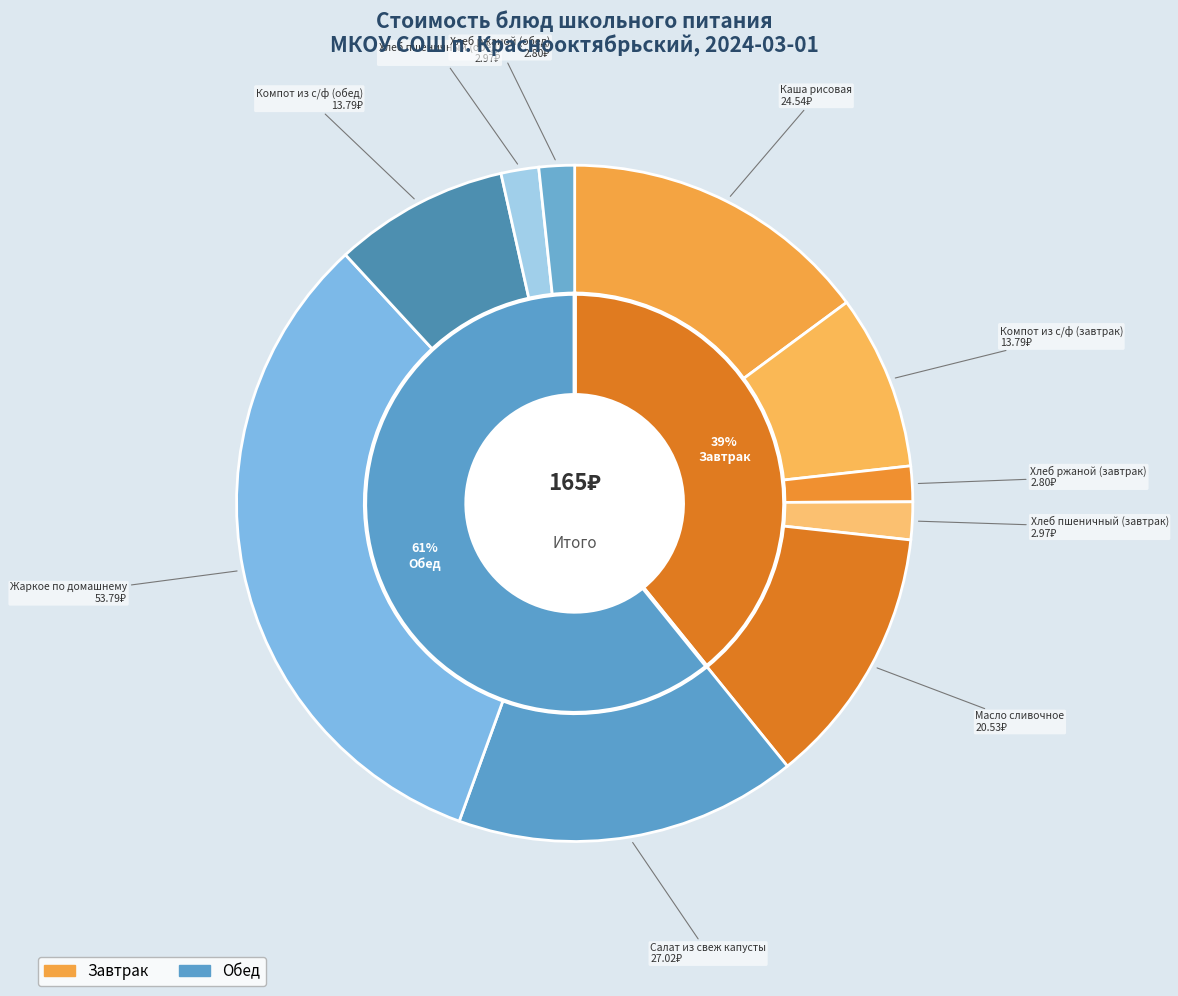

To the nearest percent, what is the difference between the largest and smallest slice percentages?

31%